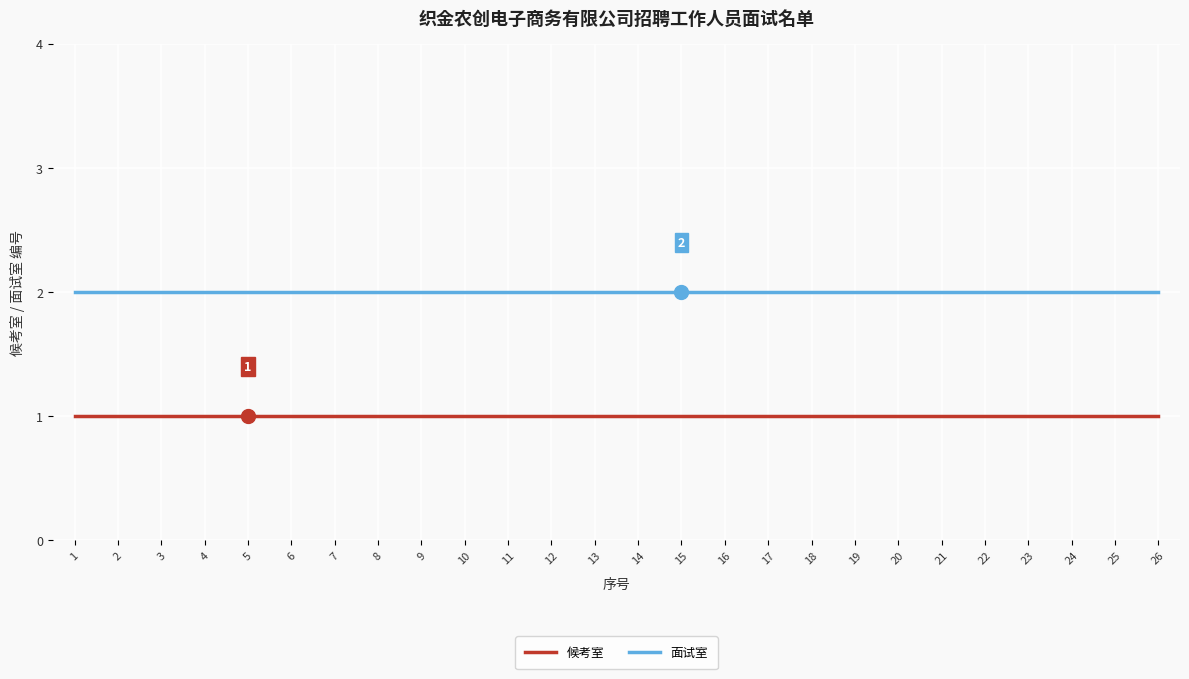

Is the value of 候考室 at 8 greater than the value of 面试室 at 23?

No